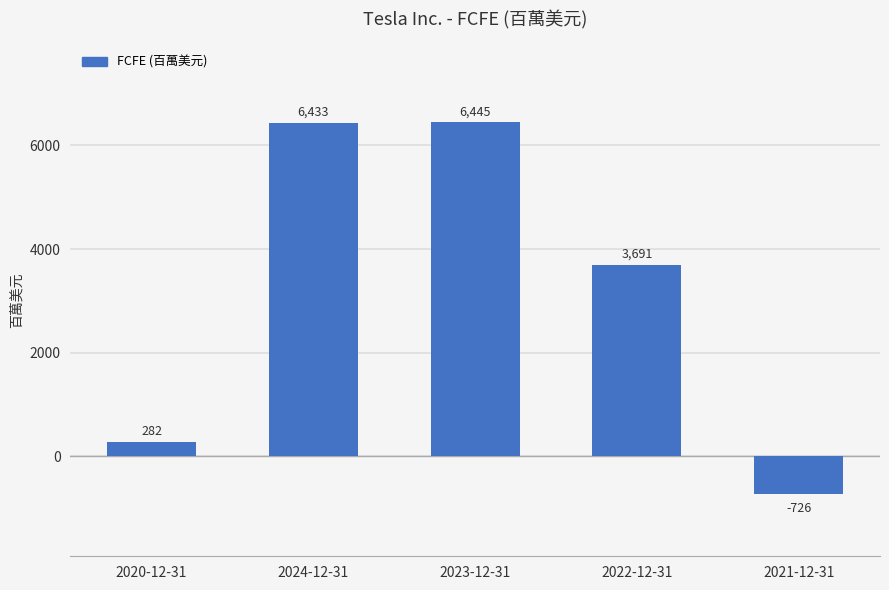

What position from the right is 2024-12-31?

4